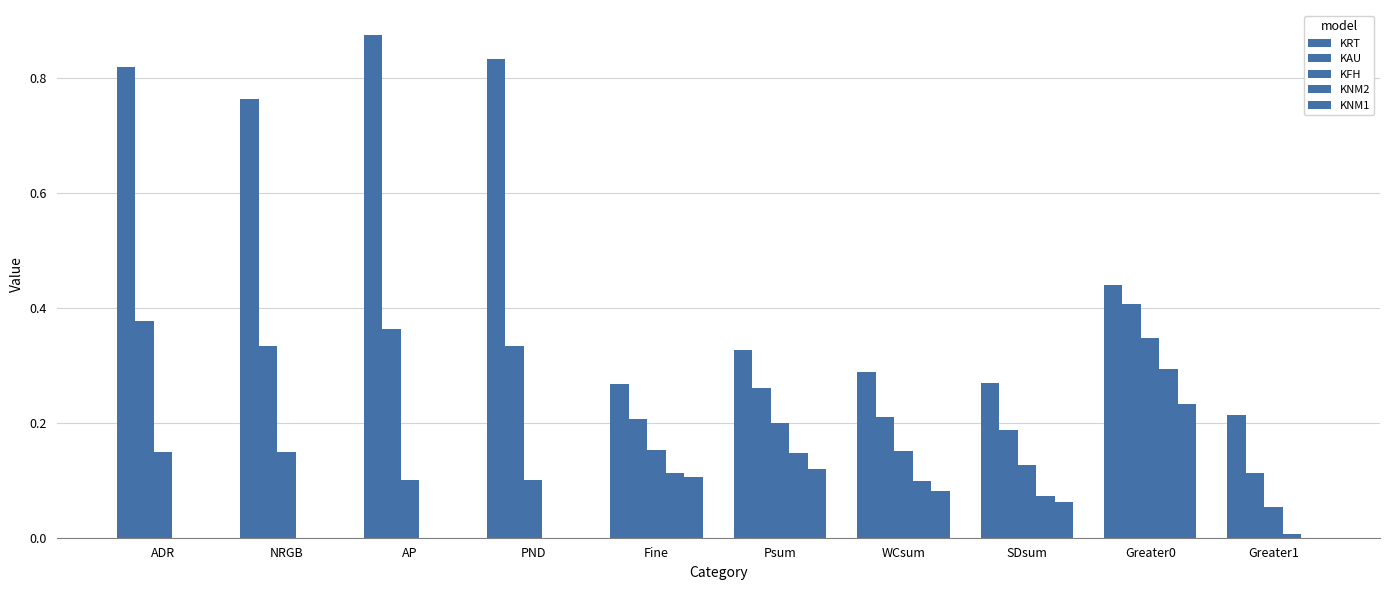

The value of KFH at Fine is 0.2. True or false?

True